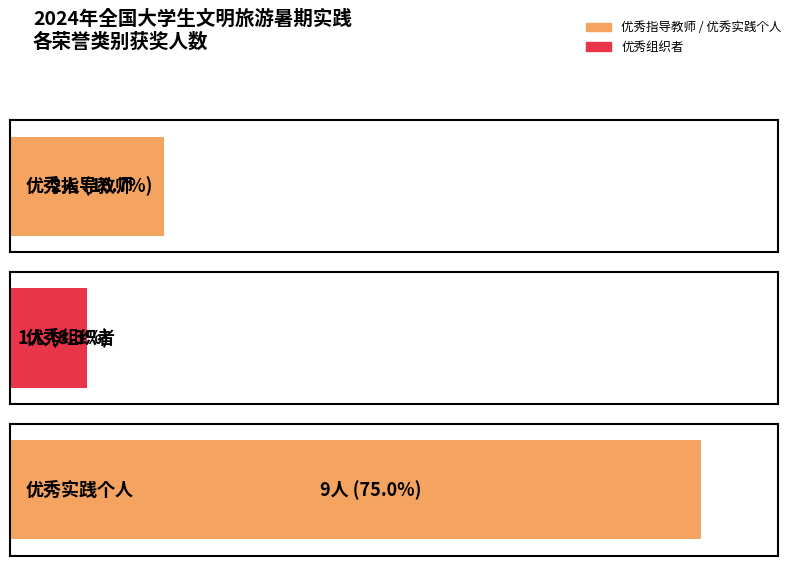

Approximately how many times larger is the value at 优秀组织者 compared to 优秀指导教师?

0.5